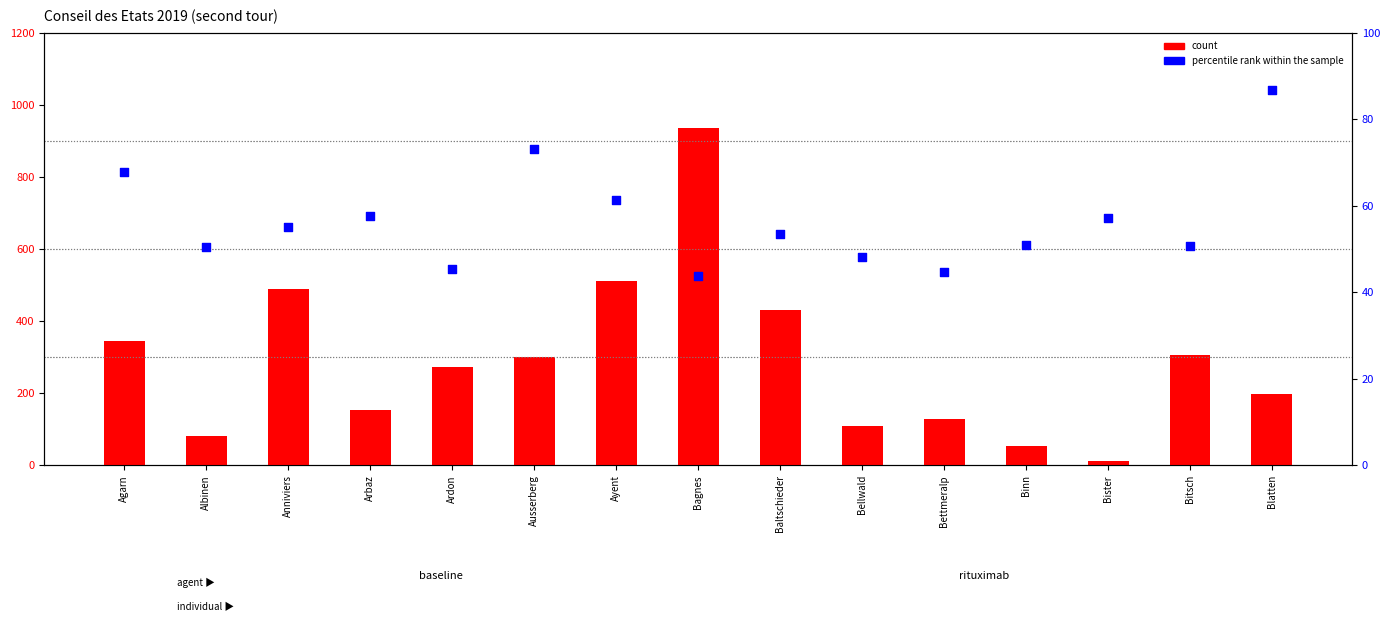

Is the value of percentile rank within the sample at Anniviers greater than the value of count at Ayent?

No